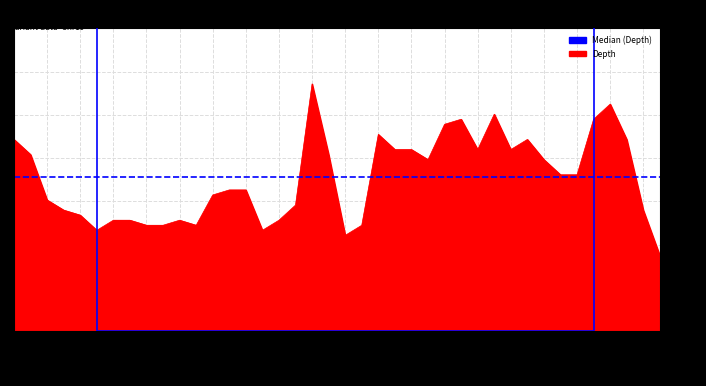

Does the chart display data point markers on the line(s)?

No